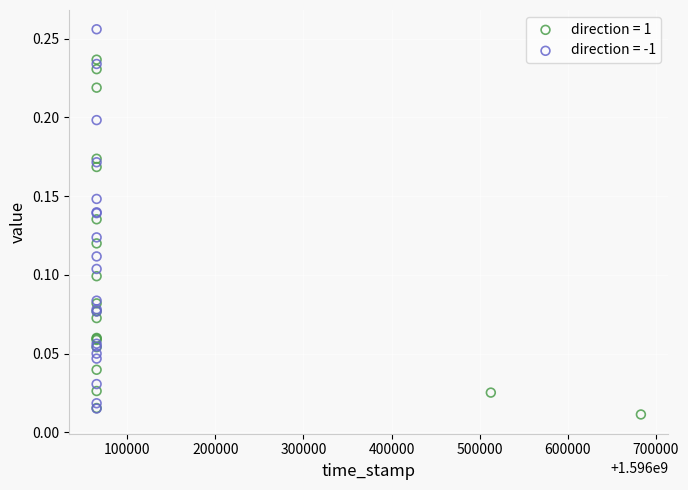

Which series reaches the maximum Y coordinate?

direction = -1